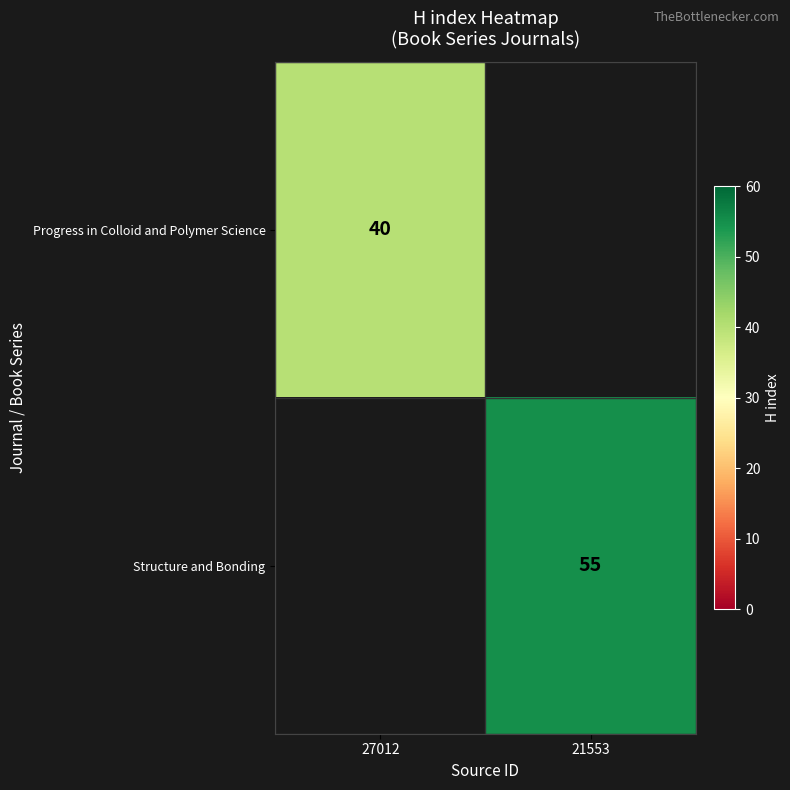

Which has a higher value, 27012 or 21553?

21553